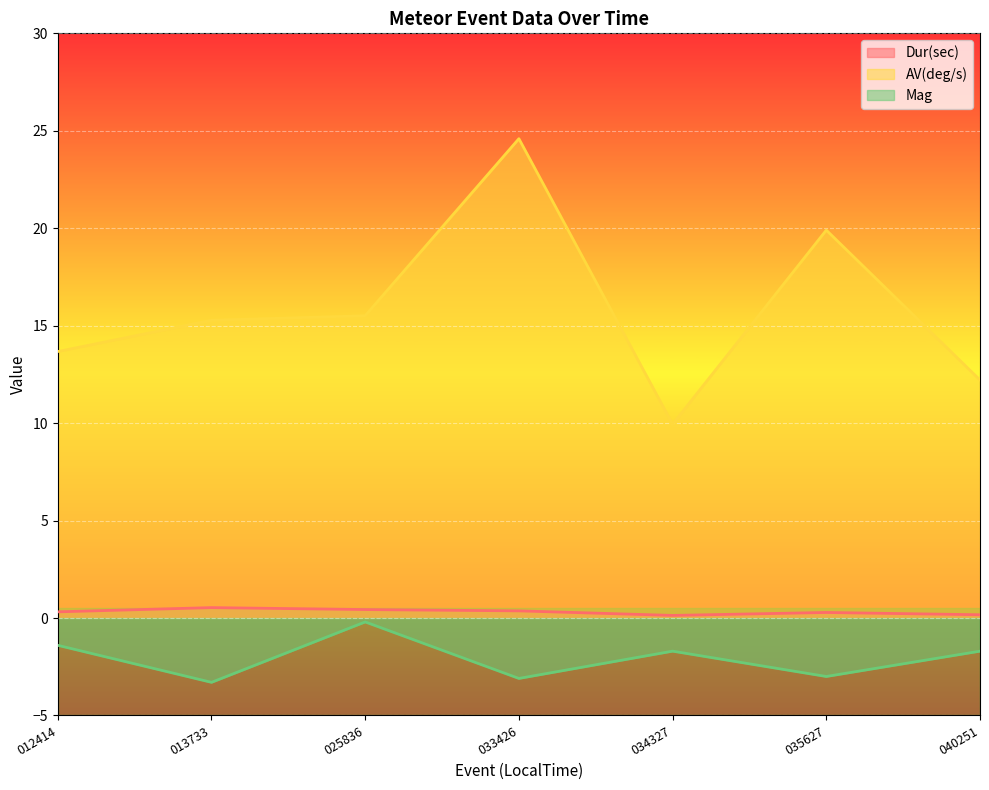

Reading left to right, transcribe all the data shown in this chart.

Dur(sec): 0.3	0.5	0.4	0.4	0.1	0.3	0.2
AV(deg/s): 13.7	15.3	15.5	24.6	9.9	19.9	12.2
Mag: -1.4	-3.3	-0.2	-3.1	-1.7	-3.0	-1.7